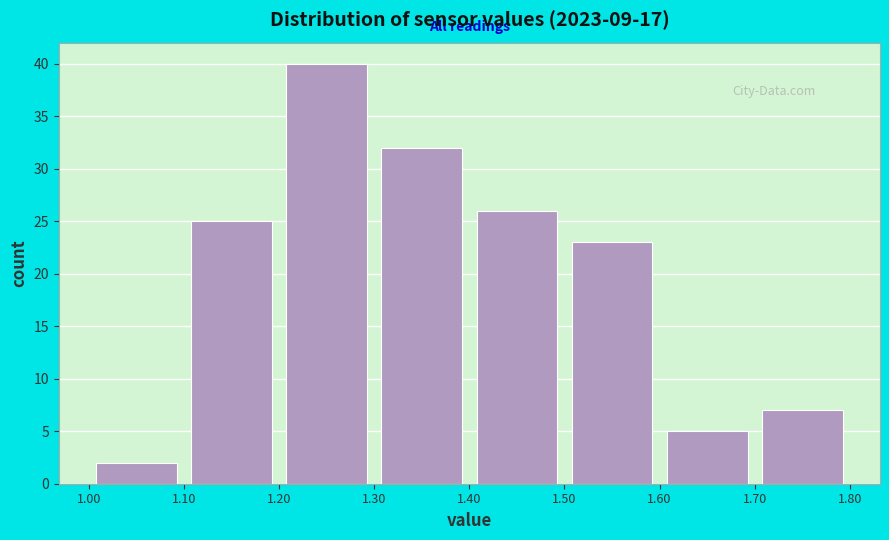

Reading left to right, list every bar in this chart as the range it spans on the x-axis followed by its height. The values are not printed on the chart, so give them approximately, as read against the axis.

1.00 to 1.10: 2
1.10 to 1.20: 25
1.20 to 1.30: 40
1.30 to 1.40: 32
1.40 to 1.50: 26
1.50 to 1.60: 23
1.60 to 1.70: 5
1.70 to 1.80: 7